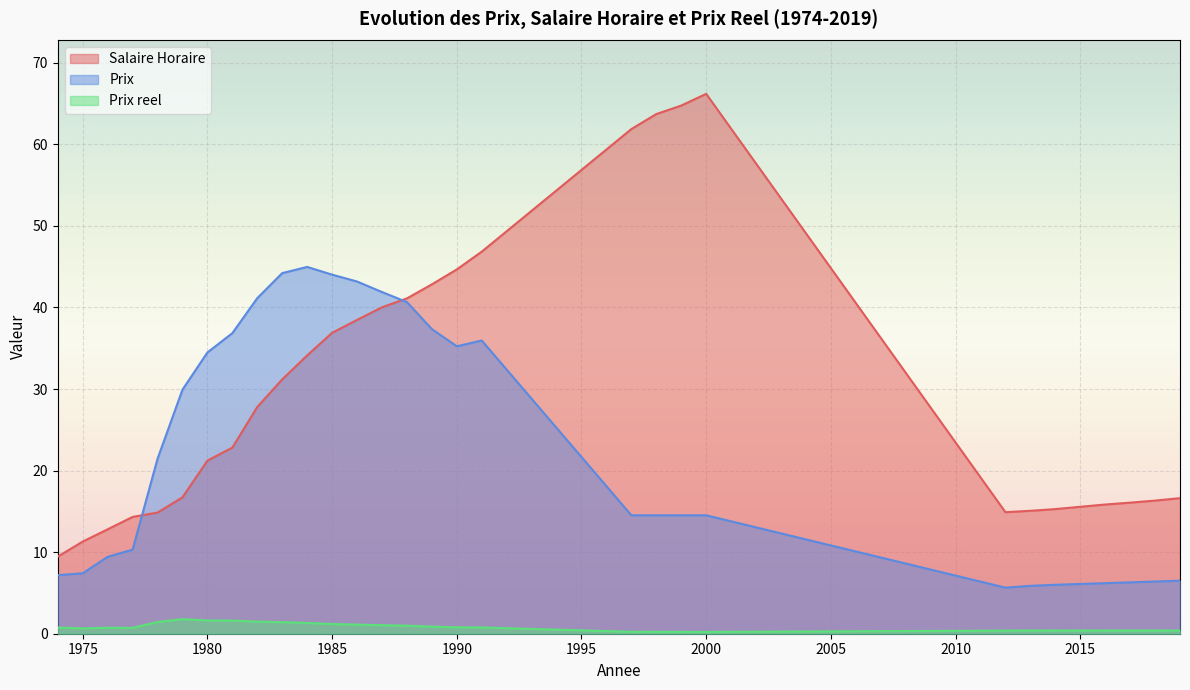

What is the value of the Salaire Horaire point at the 2nd from the left?

11.3